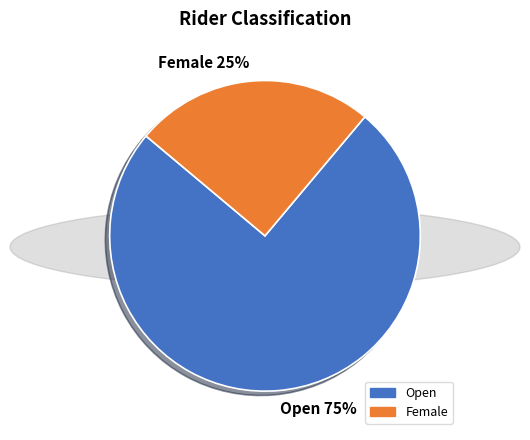

To the nearest percent, what is the difference between the largest and smallest slice percentages?

50%